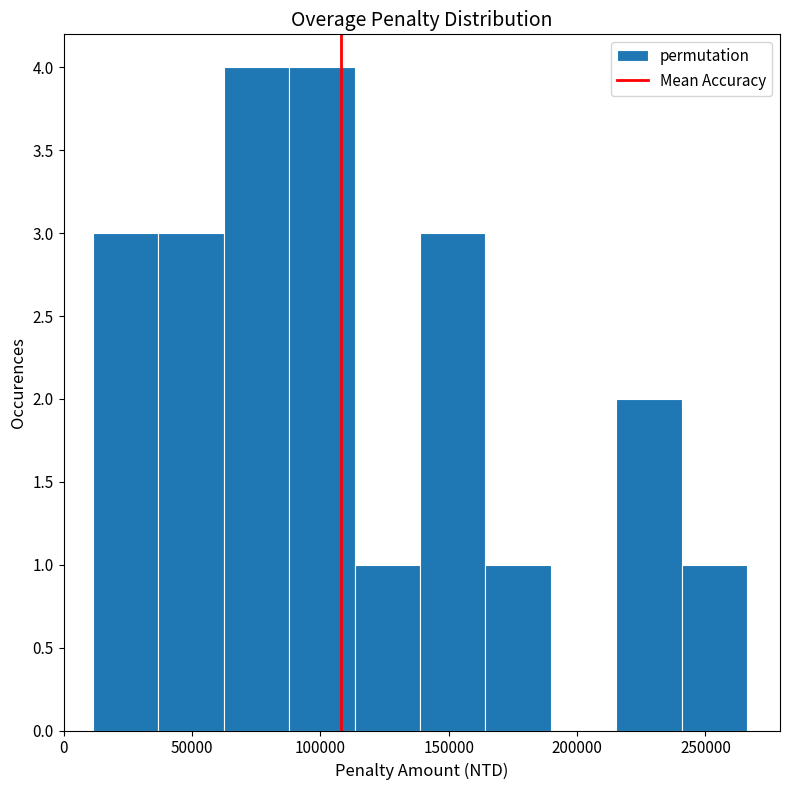

Reading left to right, list every bar in this chart as the range it spans on the x-axis followed by its height. Neither the bar edges nor the heights are printed on the chart, so give them approximately, as read against the axes.

10000 to 35000: 3
35000 to 60000: 3
60000 to 90000: 4
90000 to 115000: 4
115000 to 140000: 1
140000 to 165000: 3
165000 to 190000: 1
190000 to 215000: 0
215000 to 240000: 2
240000 to 265000: 1